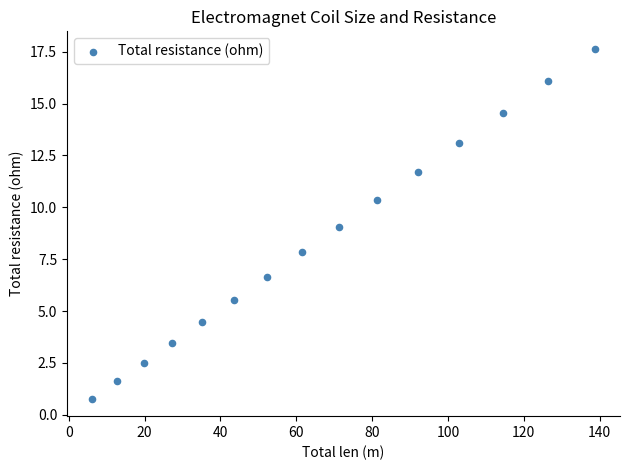

What is the range of X values (max minus min)?

132.6